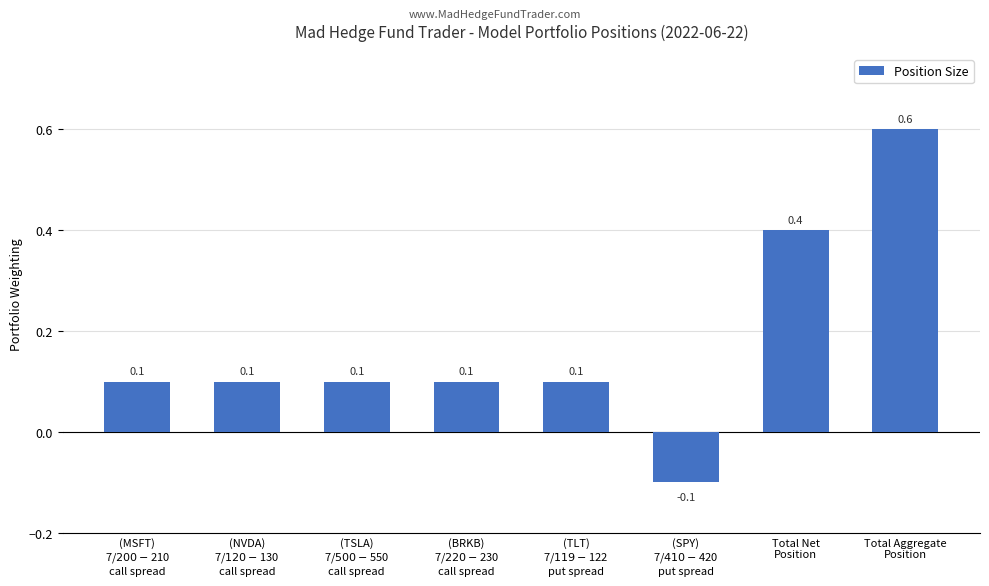

Reading right to left, list all the values displayed in this chart.

0.6	0.4	-0.1	0.1	0.1	0.1	0.1	0.1